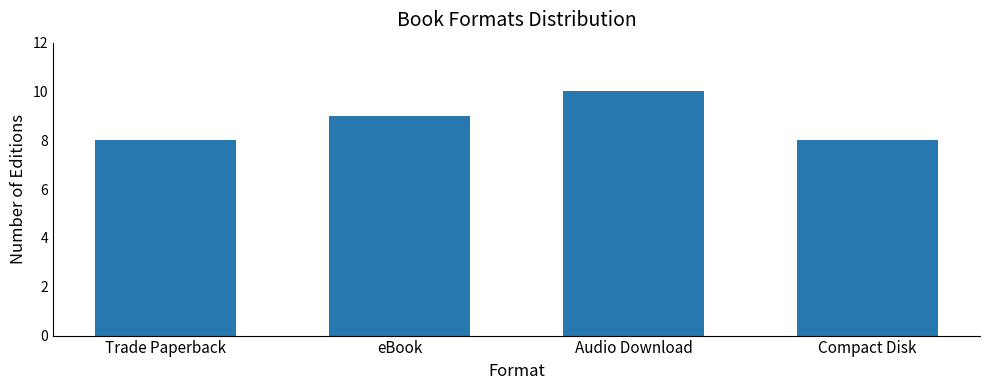

Read the value at Audio Download.

10